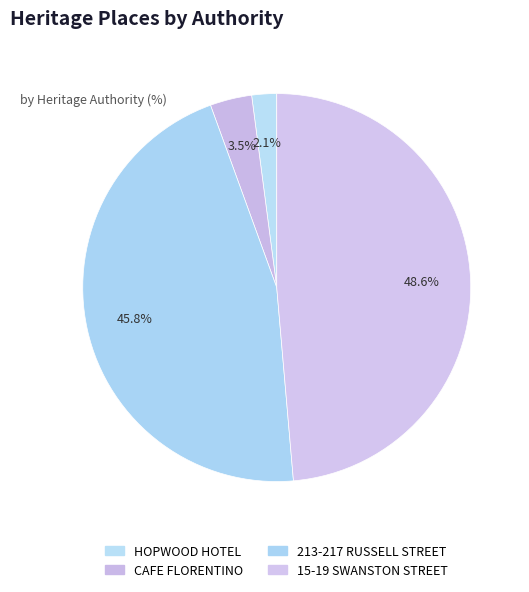

Which category has the smallest portion of the pie?

HOPWOOD HOTEL